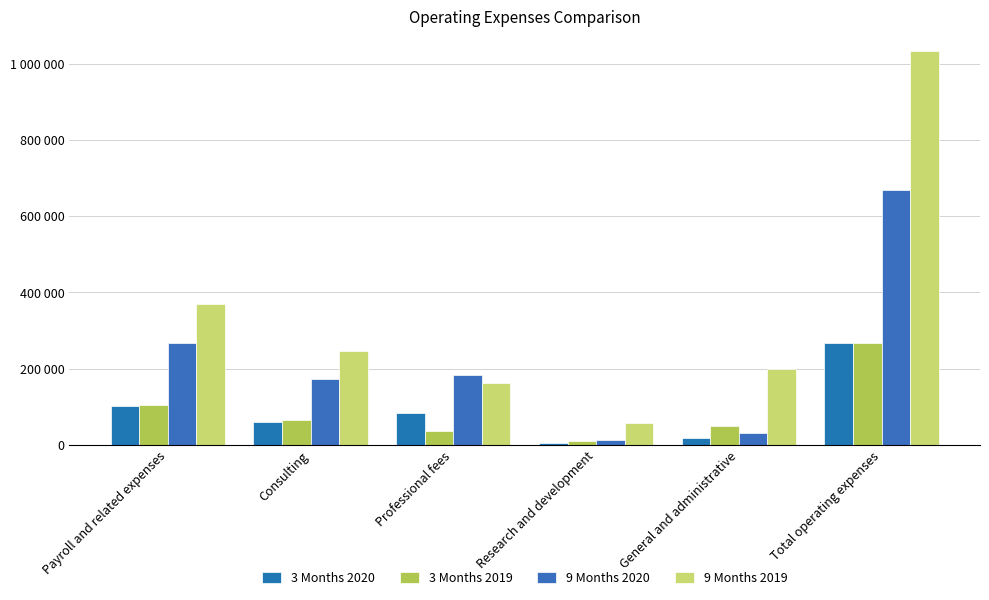

At which label does 3 Months 2019 reach its peak?

Total operating expenses